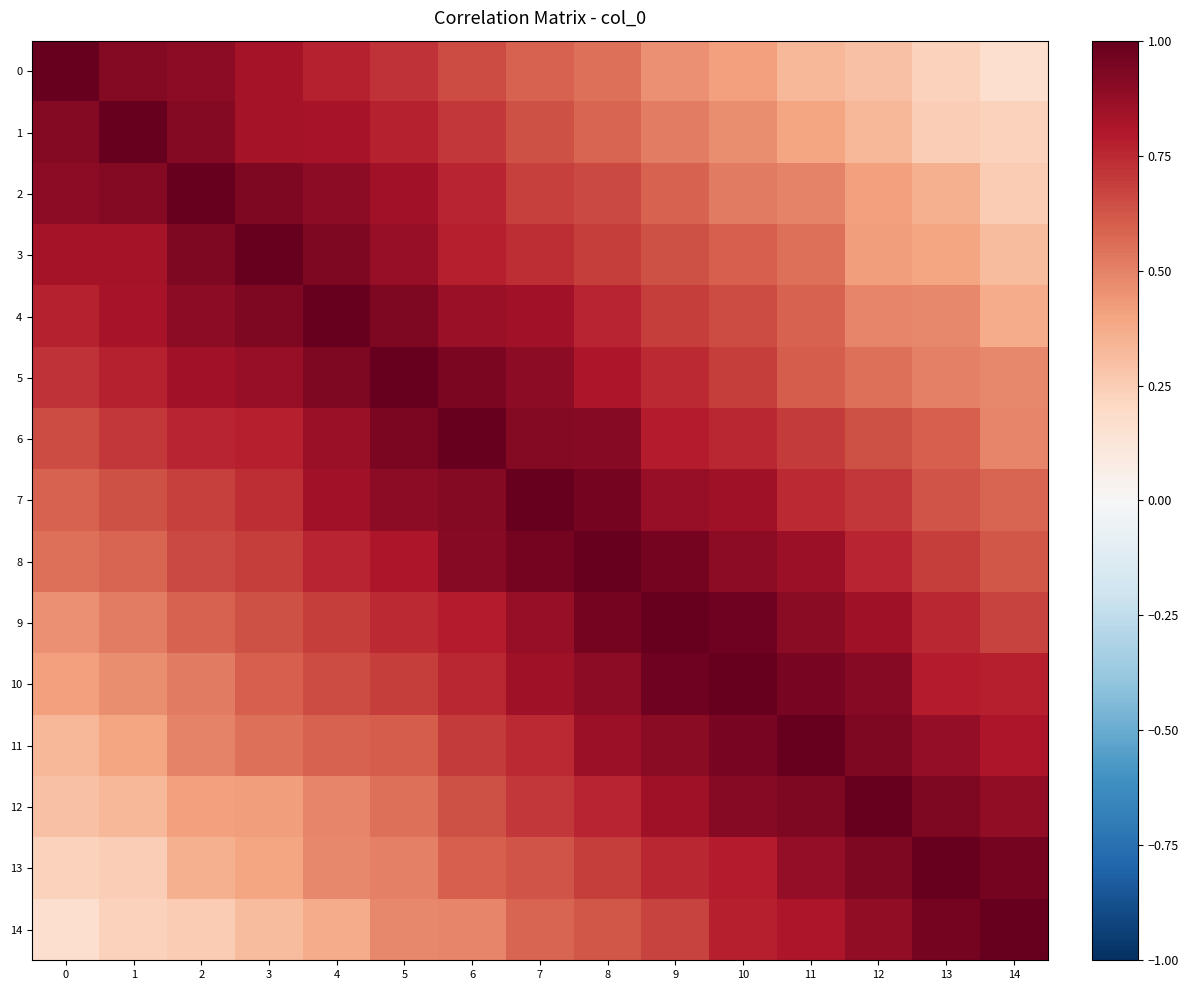

At which category is the sum across all series the highest?

8